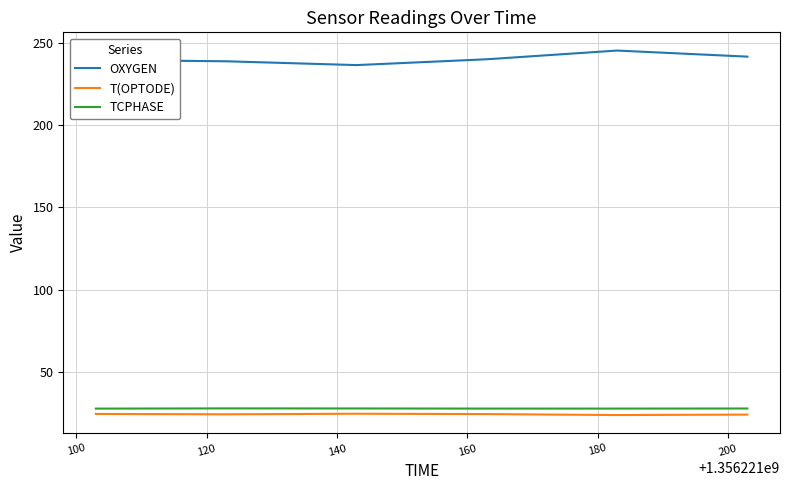

Which series has the largest total across all categories?

OXYGEN